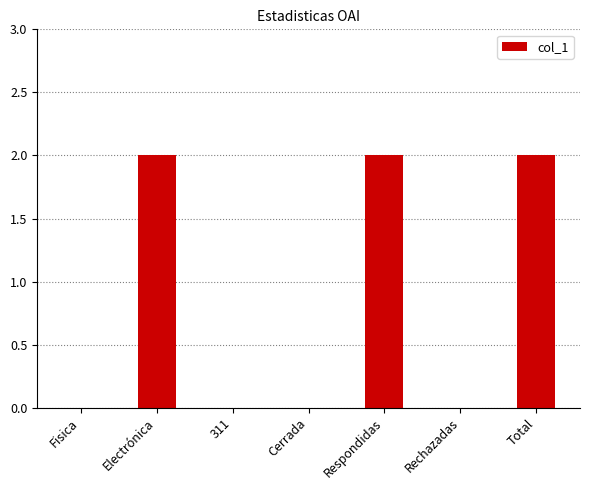

How many series are shown in this chart?

1